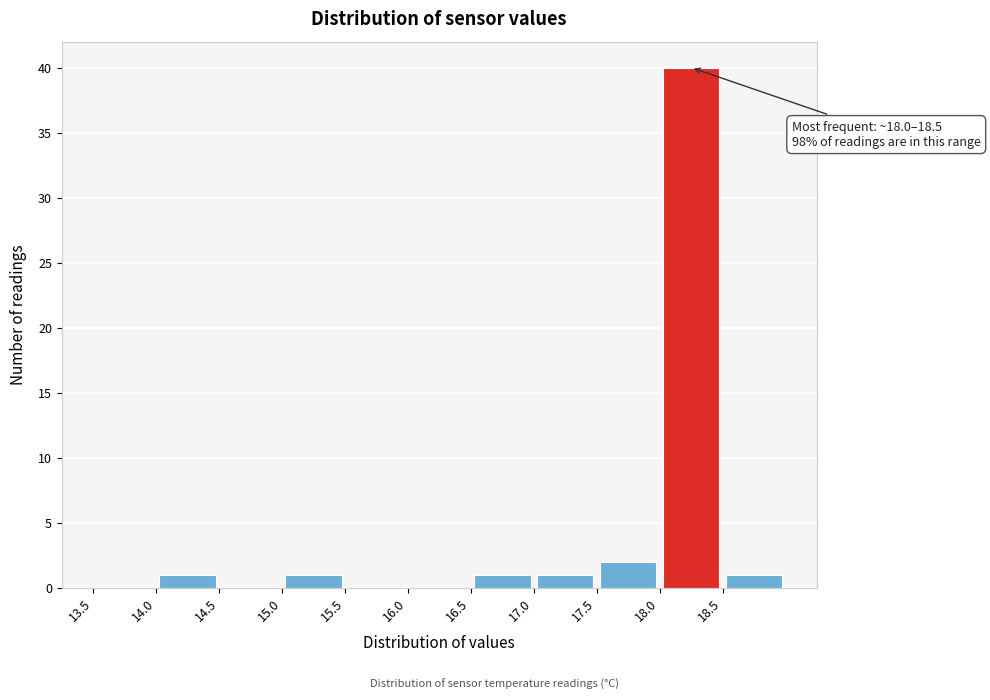

Over which range of the x-axis is the bar tallest?

18.0 to 18.5